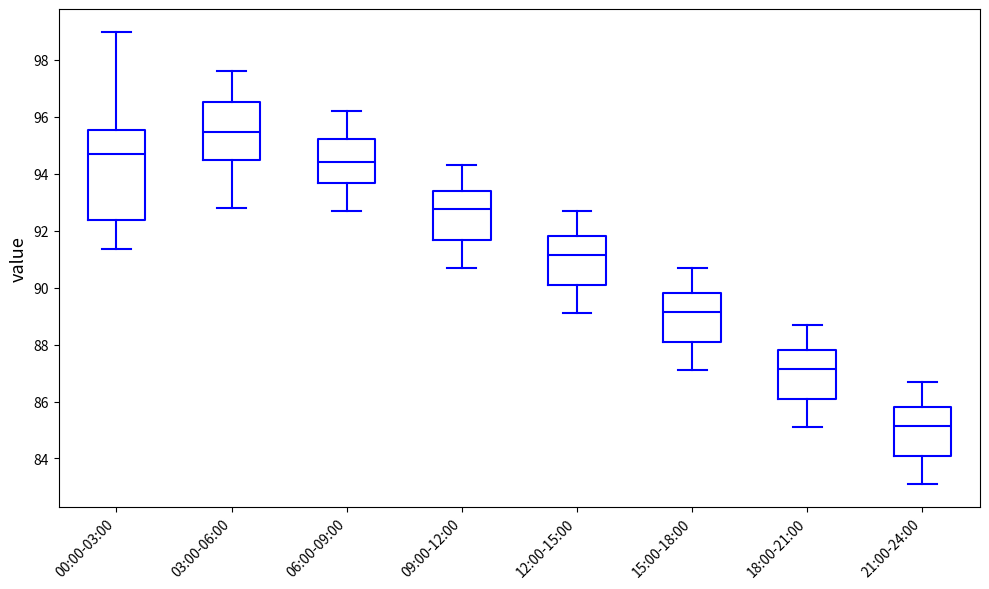

Which box is the tallest, from its lower edge to its upper edge?

00:00-03:00